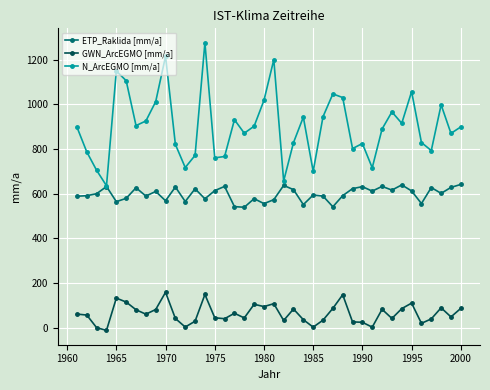

What is the highest value of the ETP_Raklida [mm/a] series?

641.8